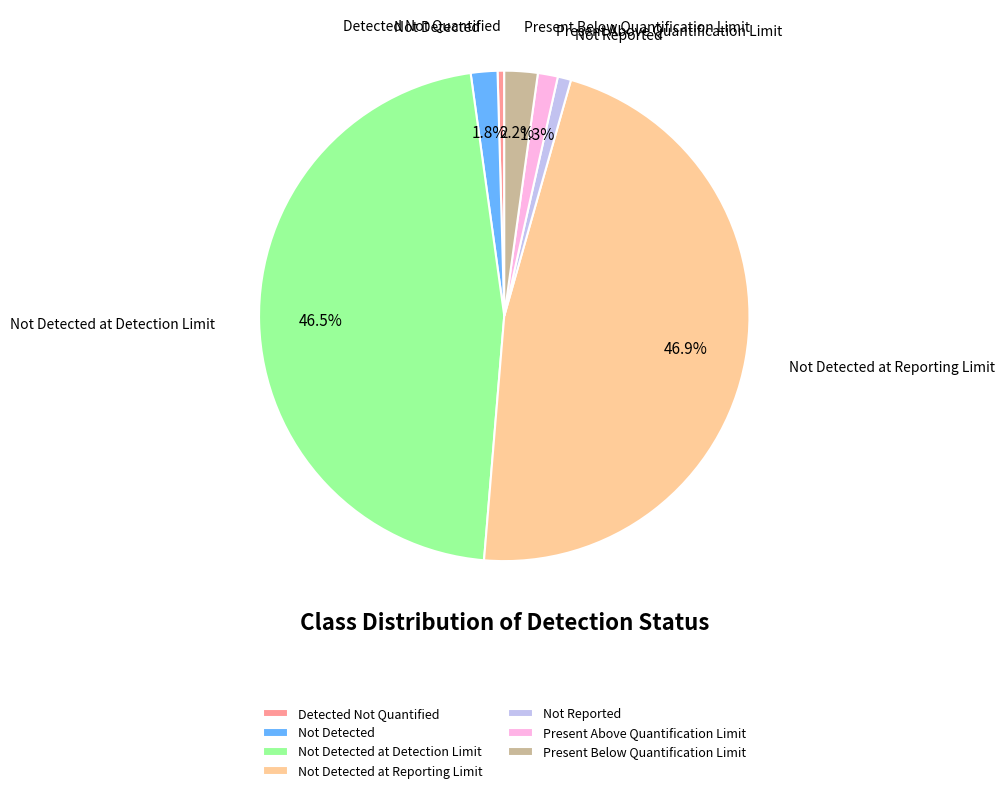

Which has a higher value, Not Reported or Not Detected at Reporting Limit?

Not Detected at Reporting Limit